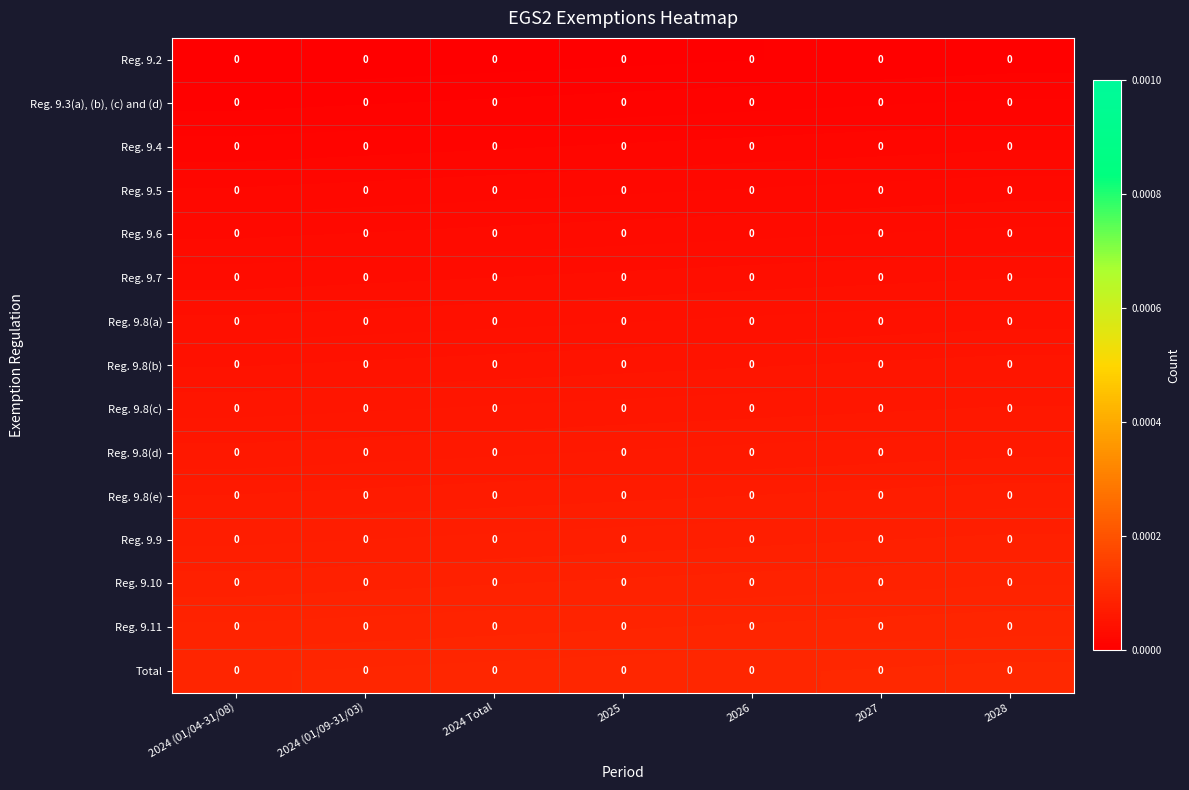

Reading left to right, list all the values displayed in this chart.

Reg. 9.2: 2024 (01/04-31/08)=0.0	2024 (01/09-31/03)=0.0	2024 Total=0.0	2025=0.0	2026=0.0	2027=0.0	2028=0.0
Reg. 9.3(a), (b), (c) and (d): 2024 (01/04-31/08)=0.0	2024 (01/09-31/03)=0.0	2024 Total=0.0	2025=0.0	2026=0.0	2027=0.0	2028=0.0
Reg. 9.4: 2024 (01/04-31/08)=0.0	2024 (01/09-31/03)=0.0	2024 Total=0.0	2025=0.0	2026=0.0	2027=0.0	2028=0.0
Reg. 9.5: 2024 (01/04-31/08)=0.0	2024 (01/09-31/03)=0.0	2024 Total=0.0	2025=0.0	2026=0.0	2027=0.0	2028=0.0
Reg. 9.6: 2024 (01/04-31/08)=0.0	2024 (01/09-31/03)=0.0	2024 Total=0.0	2025=0.0	2026=0.0	2027=0.0	2028=0.0
Reg. 9.7: 2024 (01/04-31/08)=0.0	2024 (01/09-31/03)=0.0	2024 Total=0.0	2025=0.0	2026=0.0	2027=0.0	2028=0.0
Reg. 9.8(a): 2024 (01/04-31/08)=0.0	2024 (01/09-31/03)=0.0	2024 Total=0.0	2025=0.0	2026=0.0	2027=0.0	2028=0.0
Reg. 9.8(b): 2024 (01/04-31/08)=0.0	2024 (01/09-31/03)=0.0	2024 Total=0.0	2025=0.0	2026=0.0	2027=0.0	2028=0.0
Reg. 9.8(c): 2024 (01/04-31/08)=0.0	2024 (01/09-31/03)=0.0	2024 Total=0.0	2025=0.0	2026=0.0	2027=0.0	2028=0.0
Reg. 9.8(d): 2024 (01/04-31/08)=0.0	2024 (01/09-31/03)=0.0	2024 Total=0.0	2025=0.0	2026=0.0	2027=0.0	2028=0.0
Reg. 9.8(e): 2024 (01/04-31/08)=0.0	2024 (01/09-31/03)=0.0	2024 Total=0.0	2025=0.0	2026=0.0	2027=0.0	2028=0.0
Reg. 9.9: 2024 (01/04-31/08)=0.0	2024 (01/09-31/03)=0.0	2024 Total=0.0	2025=0.0	2026=0.0	2027=0.0	2028=0.0
Reg. 9.10: 2024 (01/04-31/08)=0.0	2024 (01/09-31/03)=0.0	2024 Total=0.0	2025=0.0	2026=0.0	2027=0.0	2028=0.0
Reg. 9.11: 2024 (01/04-31/08)=0.0	2024 (01/09-31/03)=0.0	2024 Total=0.0	2025=0.0	2026=0.0	2027=0.0	2028=0.0
Total: 2024 (01/04-31/08)=0.0	2024 (01/09-31/03)=0.0	2024 Total=0.0	2025=0.0	2026=0.0	2027=0.0	2028=0.0